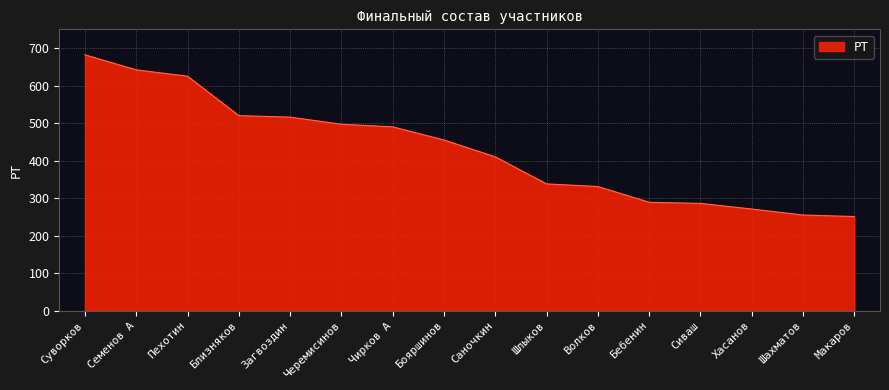

At which label does the data first exceed 455?

Суворков